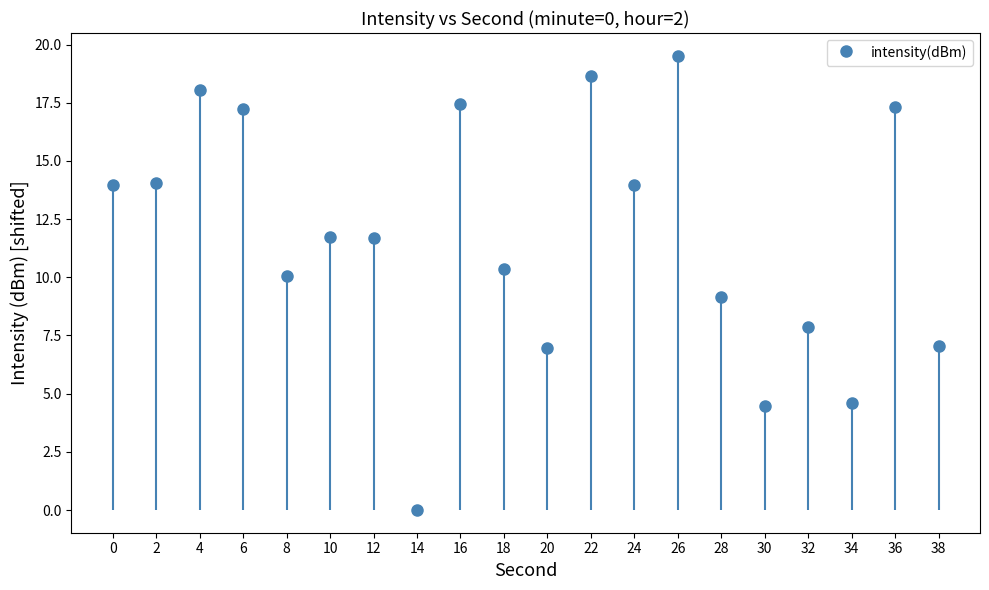

Which has a higher value, 36 or 32?

36